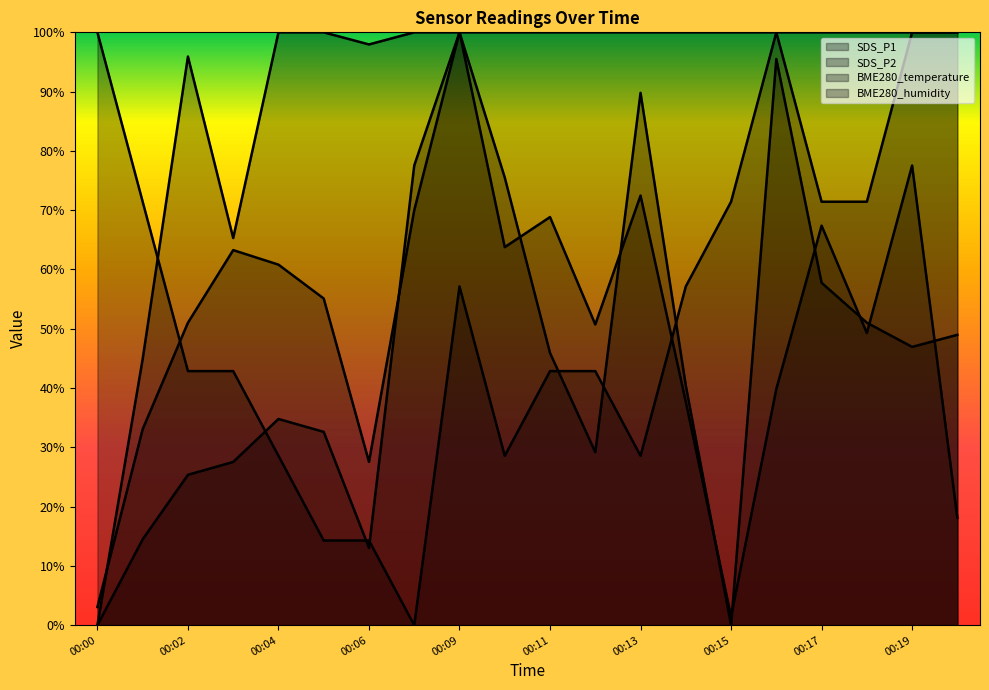

True or false: BME280_humidity and SDS_P1 cross at least once.

True